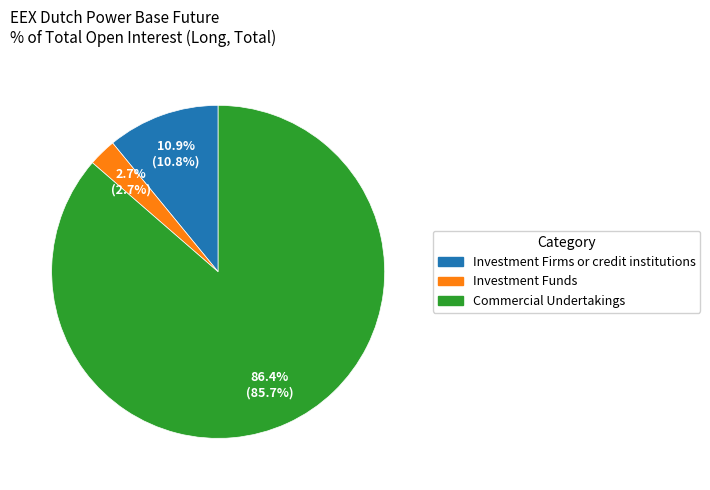

What is the ratio of the value at Investment Firms or credit institutions to the value at Investment Funds?

4.0